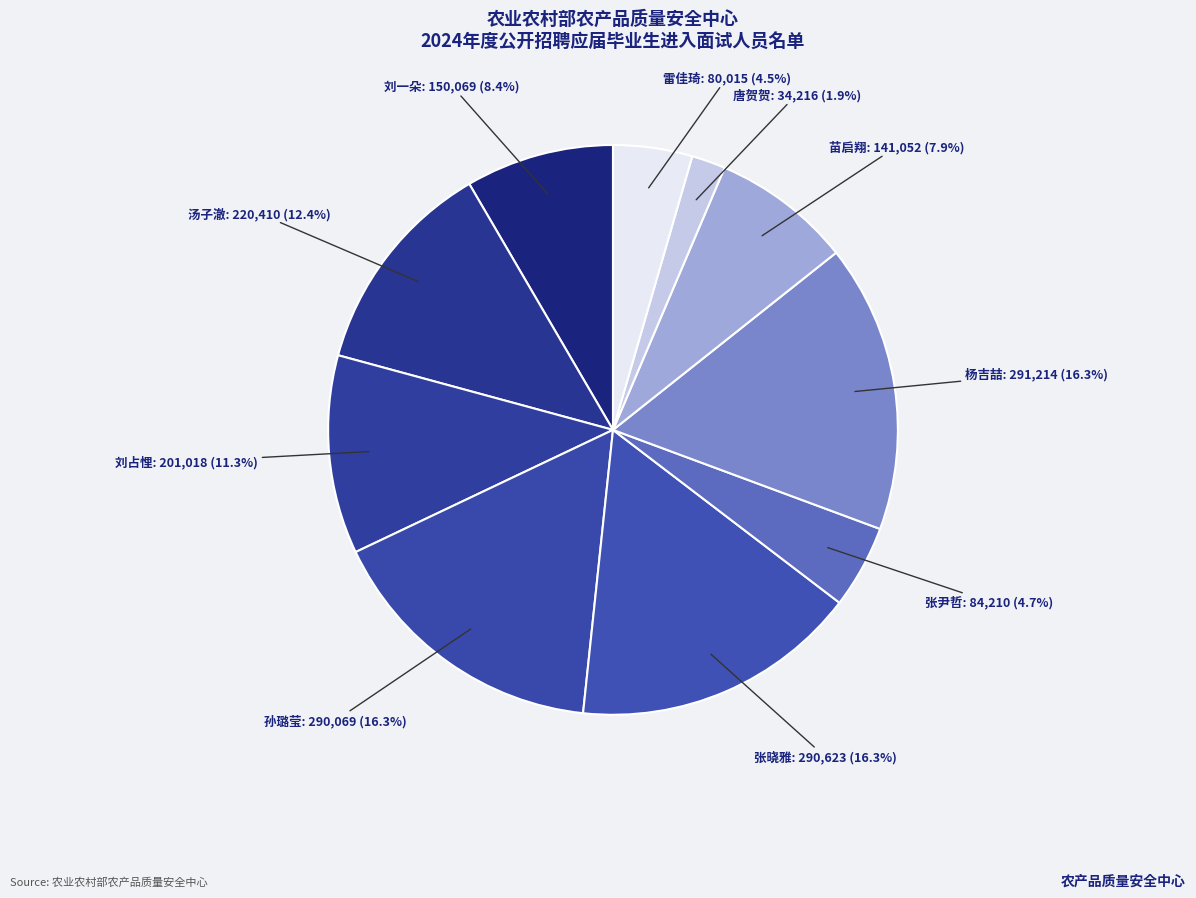

Combined, do 汤子澈 and 刘一朵 account for over 50%?

No